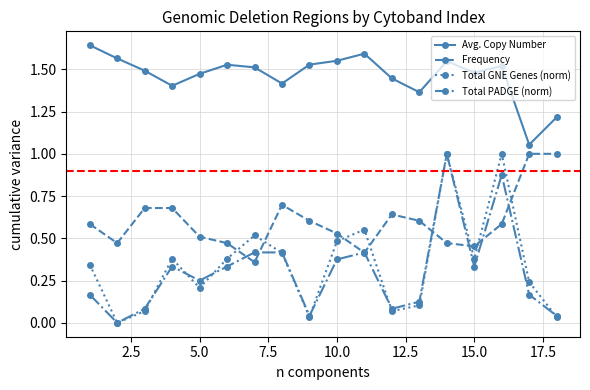

Which series has the largest total across all categories?

Avg. Copy Number